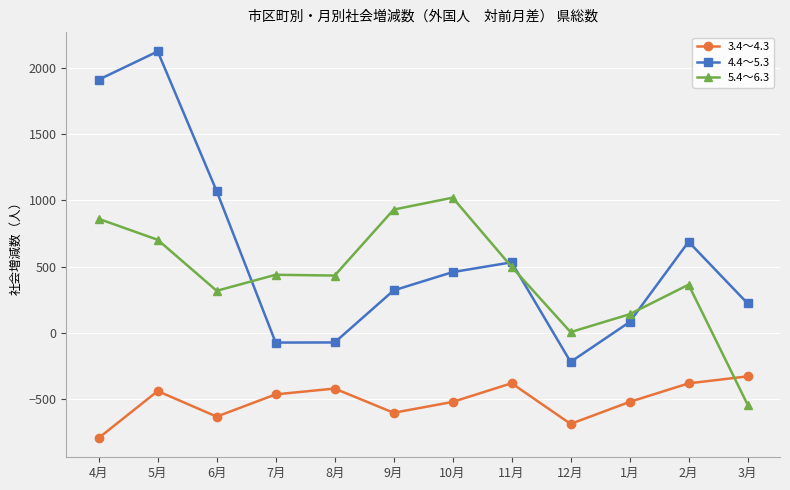

Where does the 4.4～5.3 series first go above 459?

4月